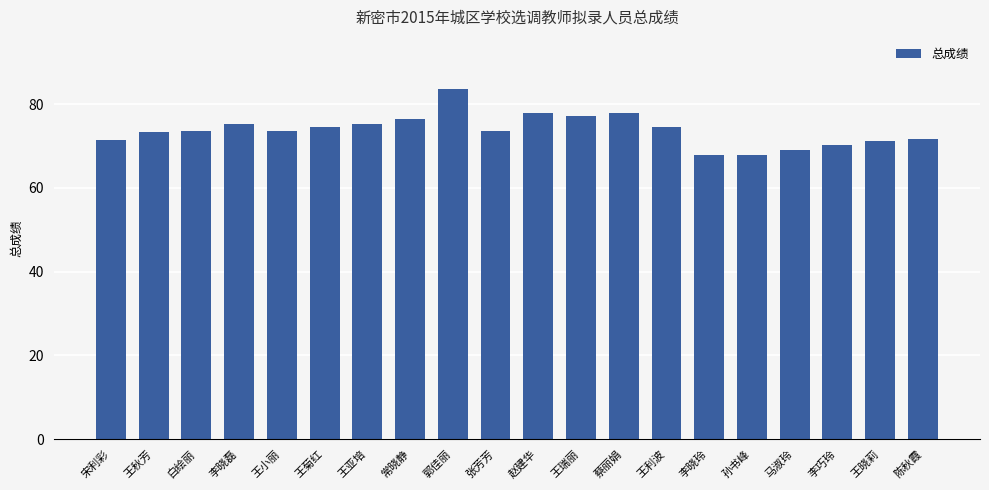

Are the bars horizontal?

No